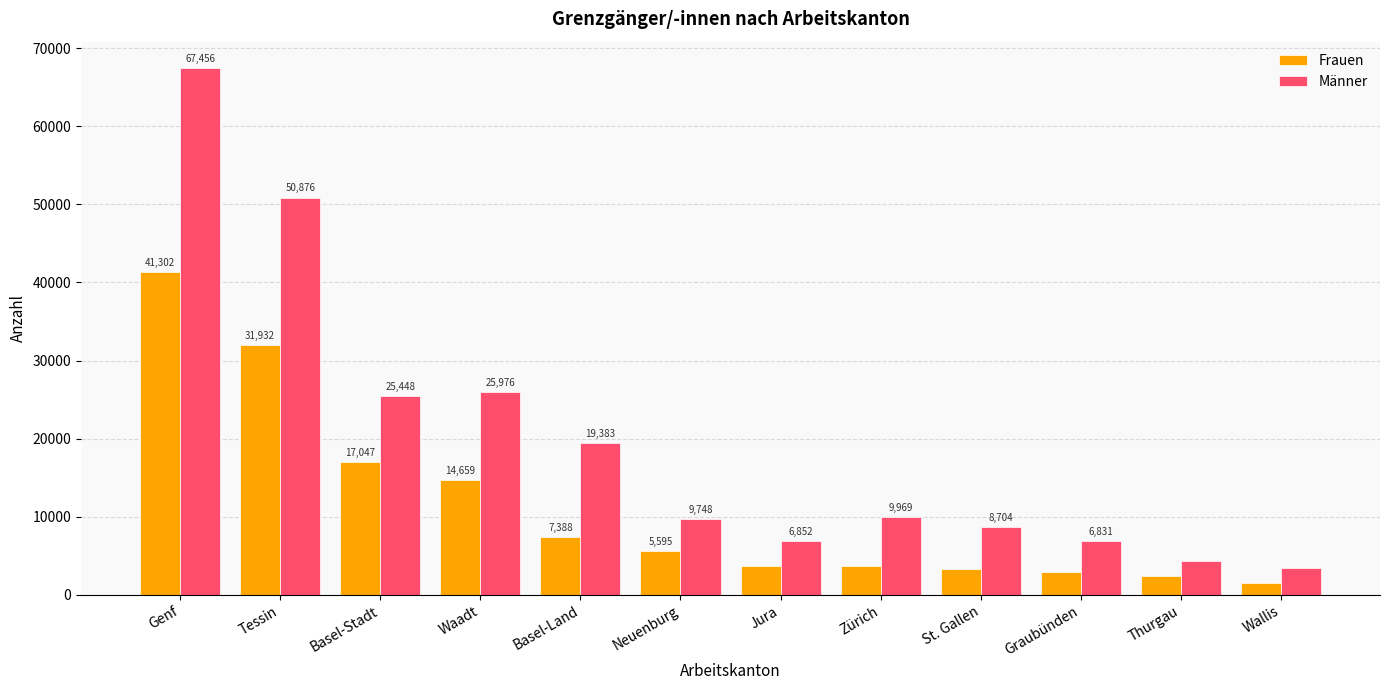

List the series in order of their peak value, highest first.

Männer, Frauen